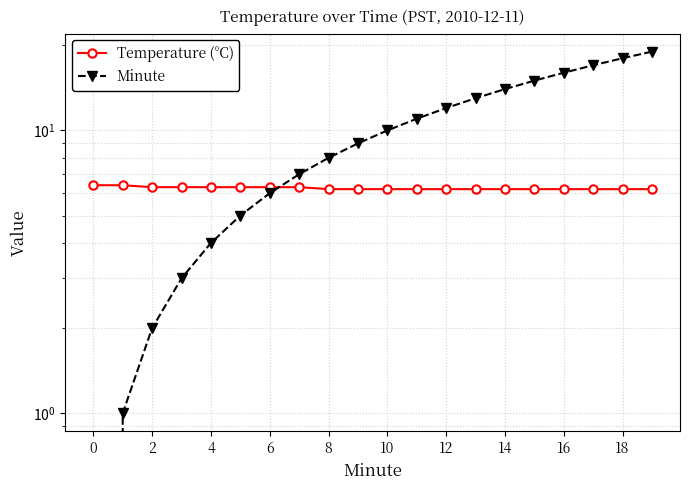

At which category is the sum across all series the highest?

19